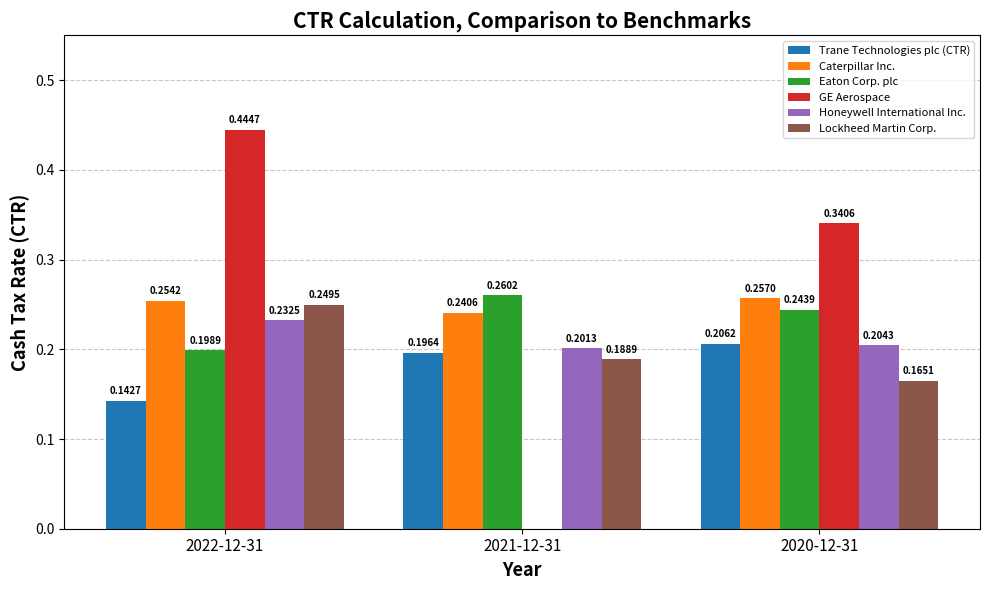

Is the value of Lockheed Martin Corp. at 2020-12-31 greater than the value of Caterpillar Inc. at 2022-12-31?

No